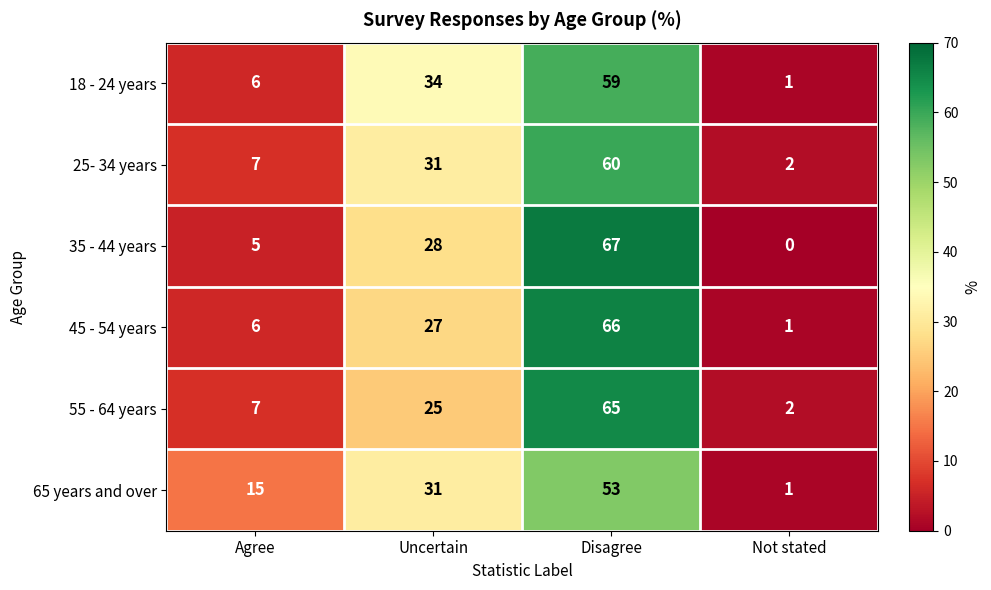

List the labels in order of 45 - 54 years value, smallest first.

Not stated, Agree, Uncertain, Disagree